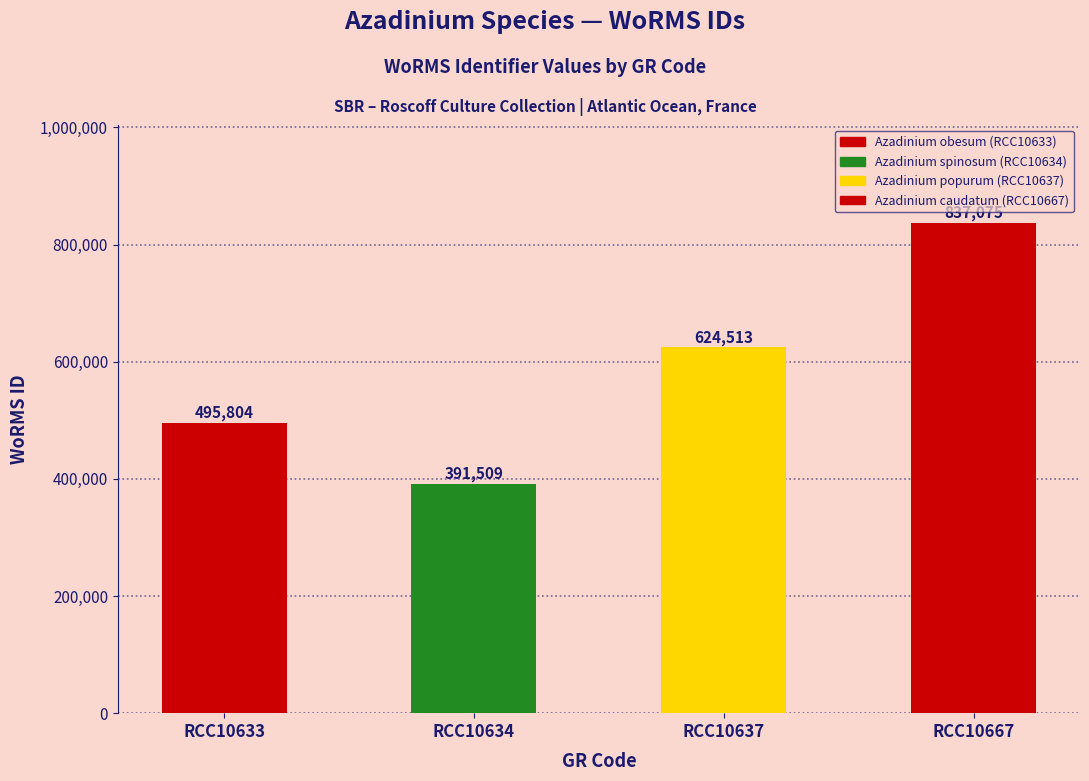

Count the number of categories in the chart.

4